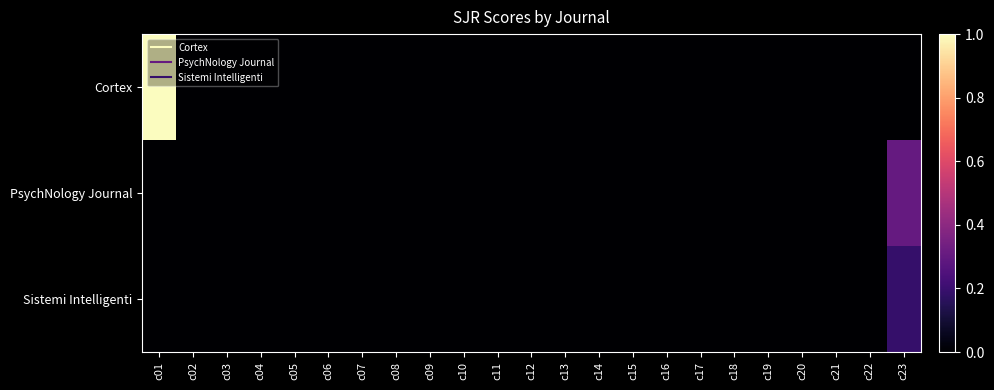

Reading left to right, transcribe all the data shown in this chart.

Cortex: c01=1.0	c02=0.0	c03=0.0	c04=0.0	c05=0.0	c06=0.0	c07=0.0	c08=0.0	c09=0.0	c10=0.0	c11=0.0	c12=0.0	c13=0.0	c14=0.0	c15=0.0	c16=0.0	c17=0.0	c18=0.0	c19=0.0	c20=0.0	c21=0.0	c22=0.0	c23=0.0
PsychNology Journal: c01=0.0	c02=0.0	c03=0.0	c04=0.0	c05=0.0	c06=0.0	c07=0.0	c08=0.0	c09=0.0	c10=0.0	c11=0.0	c12=0.0	c13=0.0	c14=0.0	c15=0.0	c16=0.0	c17=0.0	c18=0.0	c19=0.0	c20=0.0	c21=0.0	c22=0.0	c23=0.3
Sistemi Intelligenti: c01=0.0	c02=0.0	c03=0.0	c04=0.0	c05=0.0	c06=0.0	c07=0.0	c08=0.0	c09=0.0	c10=0.0	c11=0.0	c12=0.0	c13=0.0	c14=0.0	c15=0.0	c16=0.0	c17=0.0	c18=0.0	c19=0.0	c20=0.0	c21=0.0	c22=0.0	c23=0.2